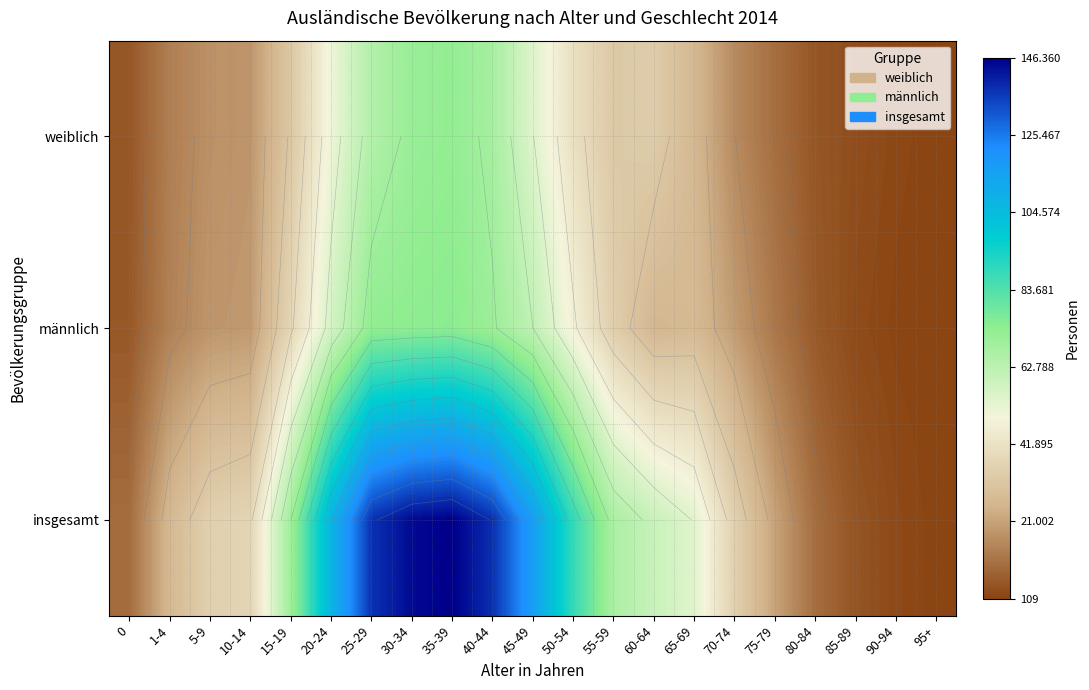

List the series in order of their peak value, lowest first.

weiblich, männlich, insgesamt